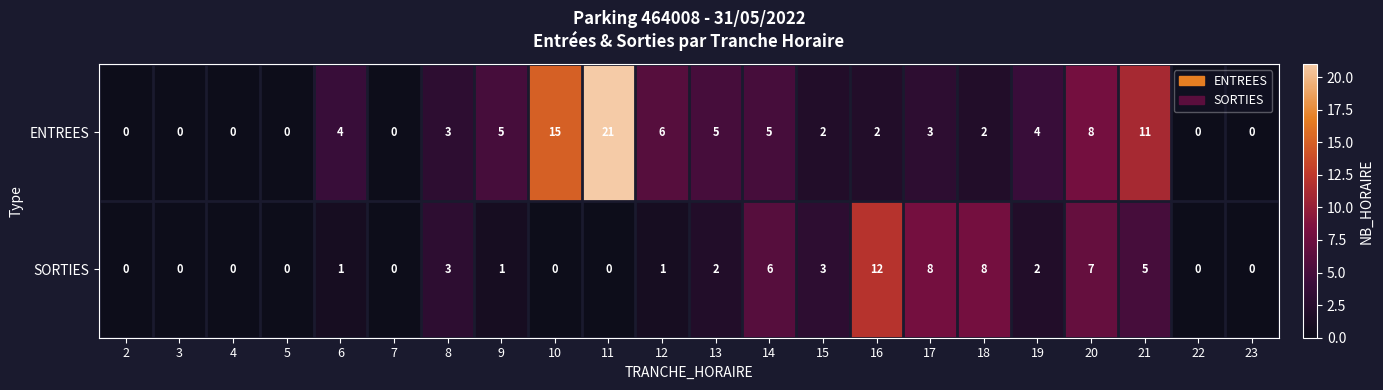

How many distinct data groups are displayed?

2